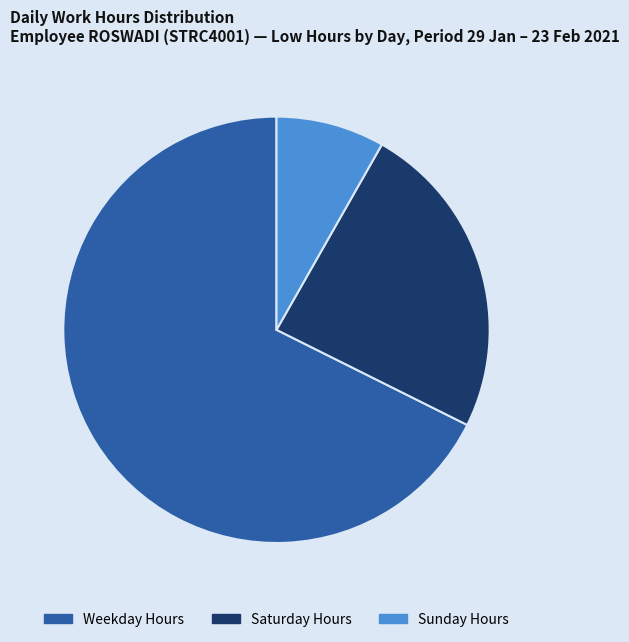

Is there a majority slice in this chart?

Yes